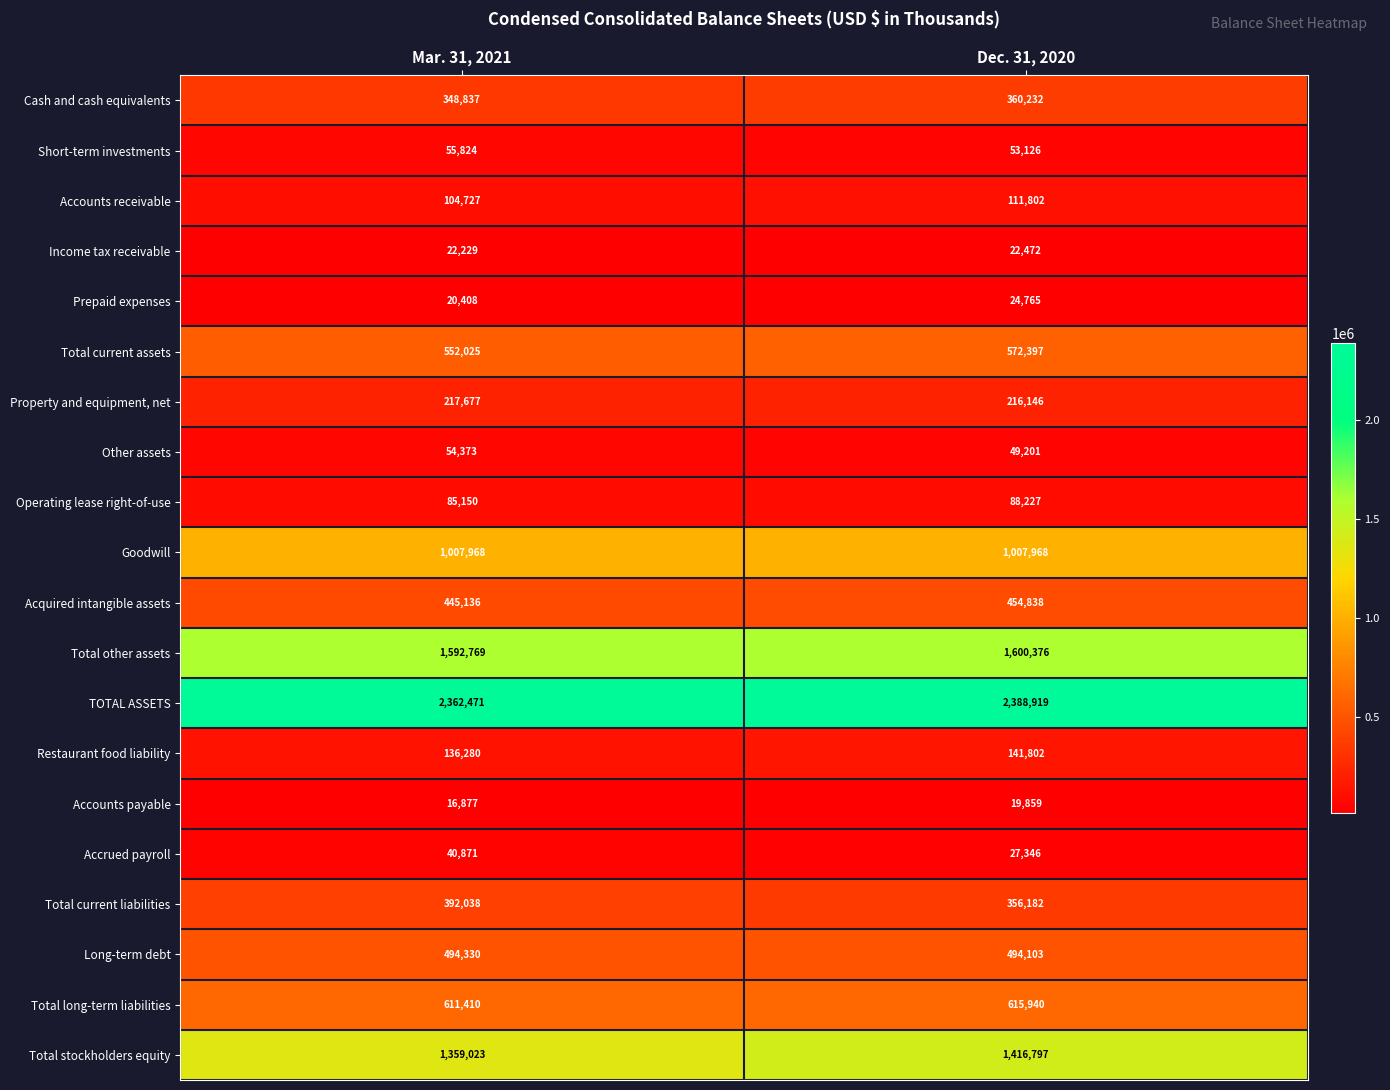

Which category has the lowest value in the Total other assets series?

Mar. 31, 2021